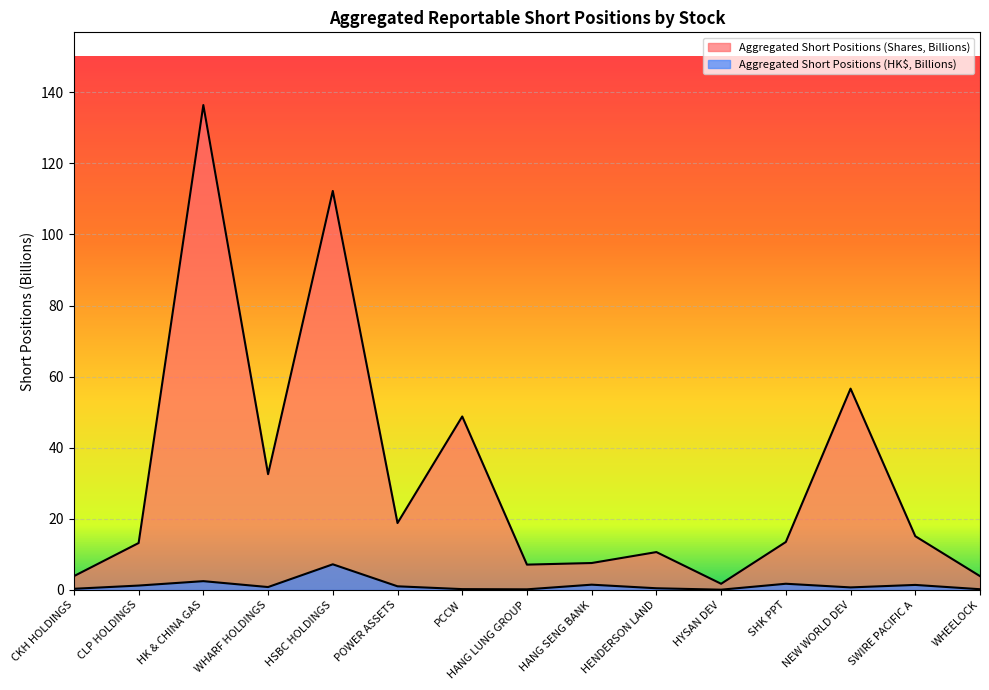

What is the value of the Aggregated Short Positions (Shares, Billions) point at the 8th from the left?

7.1